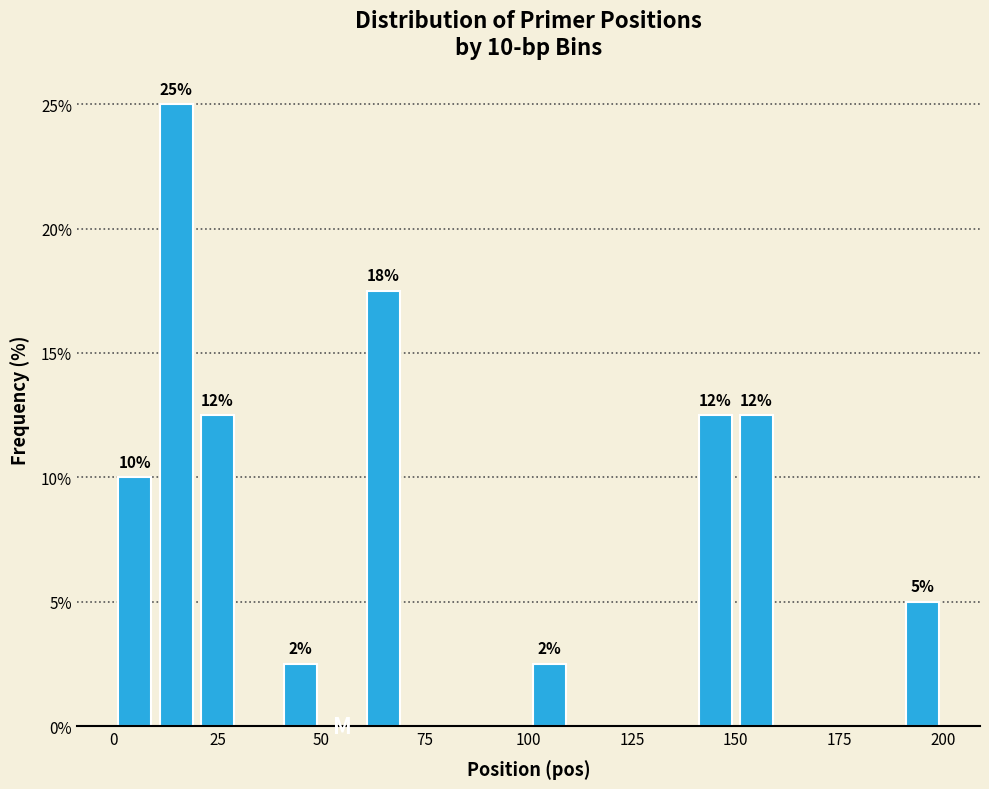

Read against the x-axis, roughly where is the centre of the tallest bar?

15